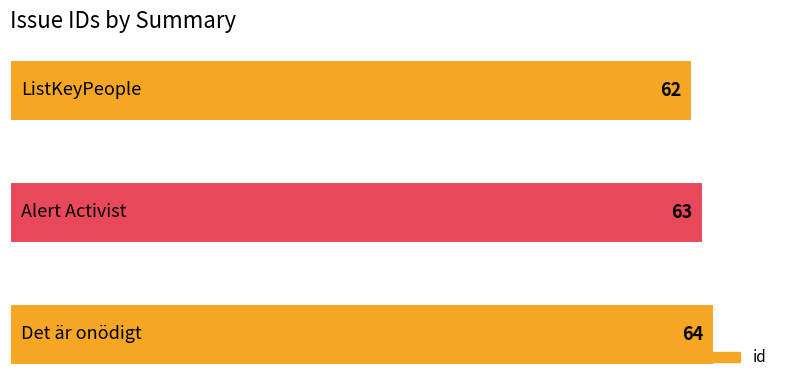

How many data points are less than 63?

1